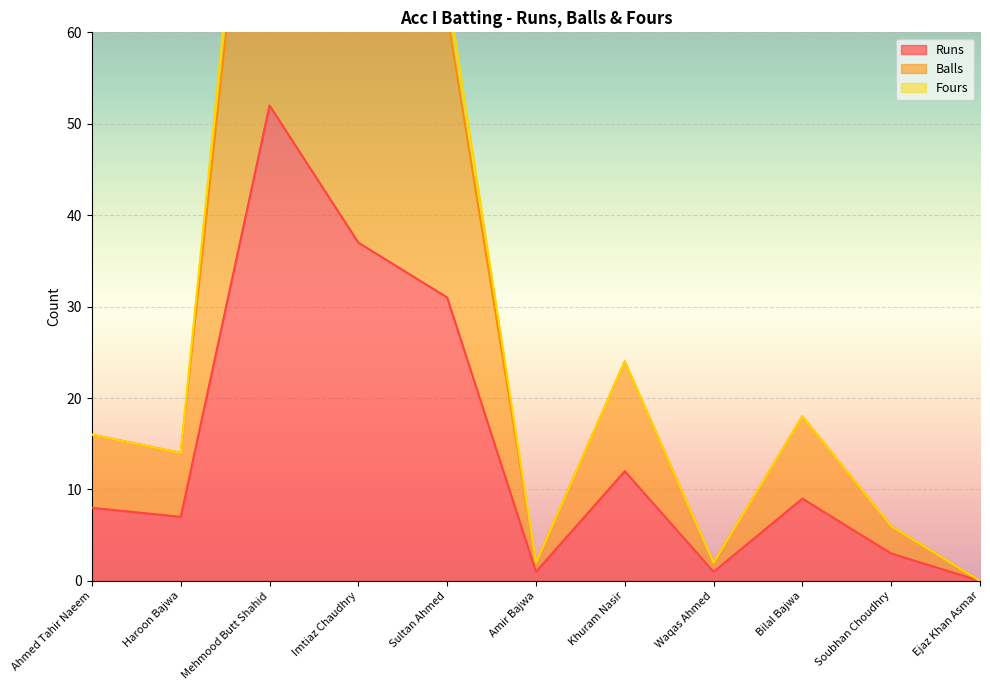

Is it true that Runs equals 17 at Khuram Nasir?

False